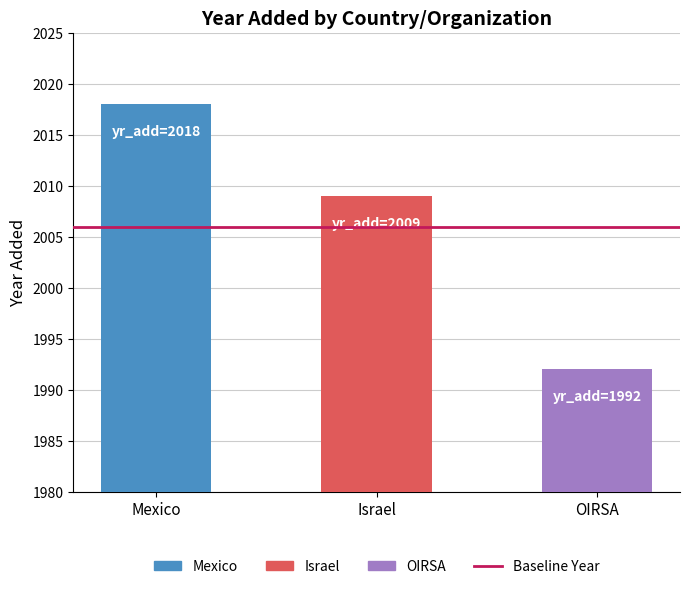

What is the change in value from Mexico to Israel?

-9